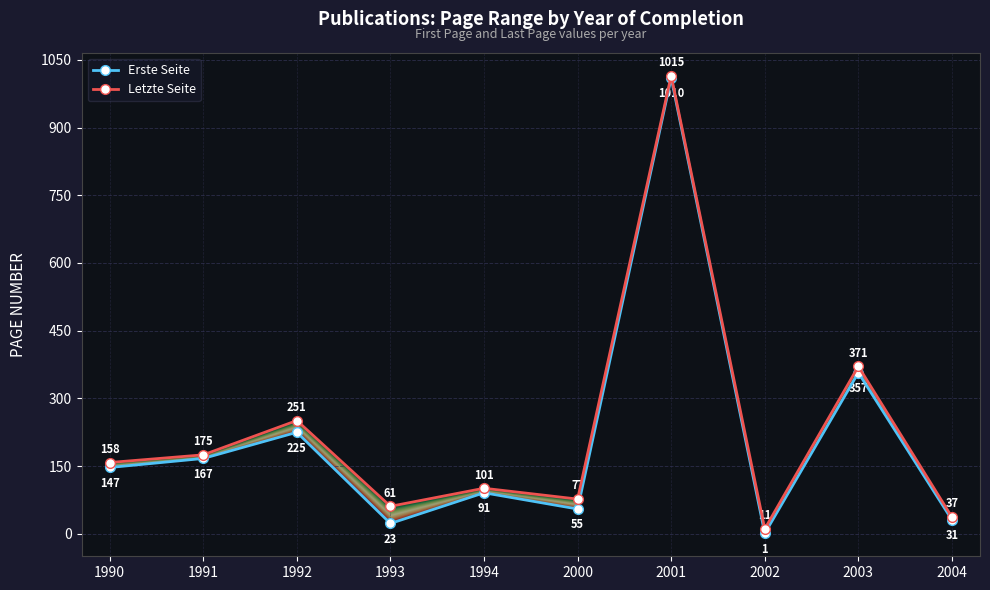

What is the value of the Letzte Seite point at the 10th from the left?

37